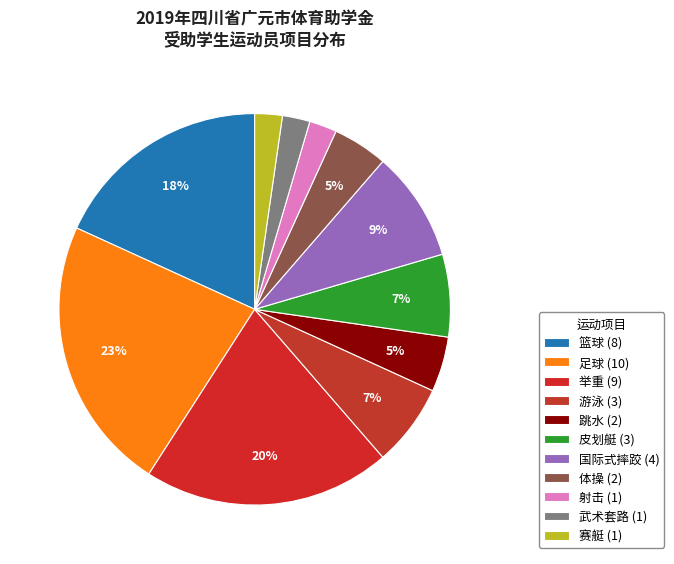

To the nearest percent, what is the average slice percentage?

9%